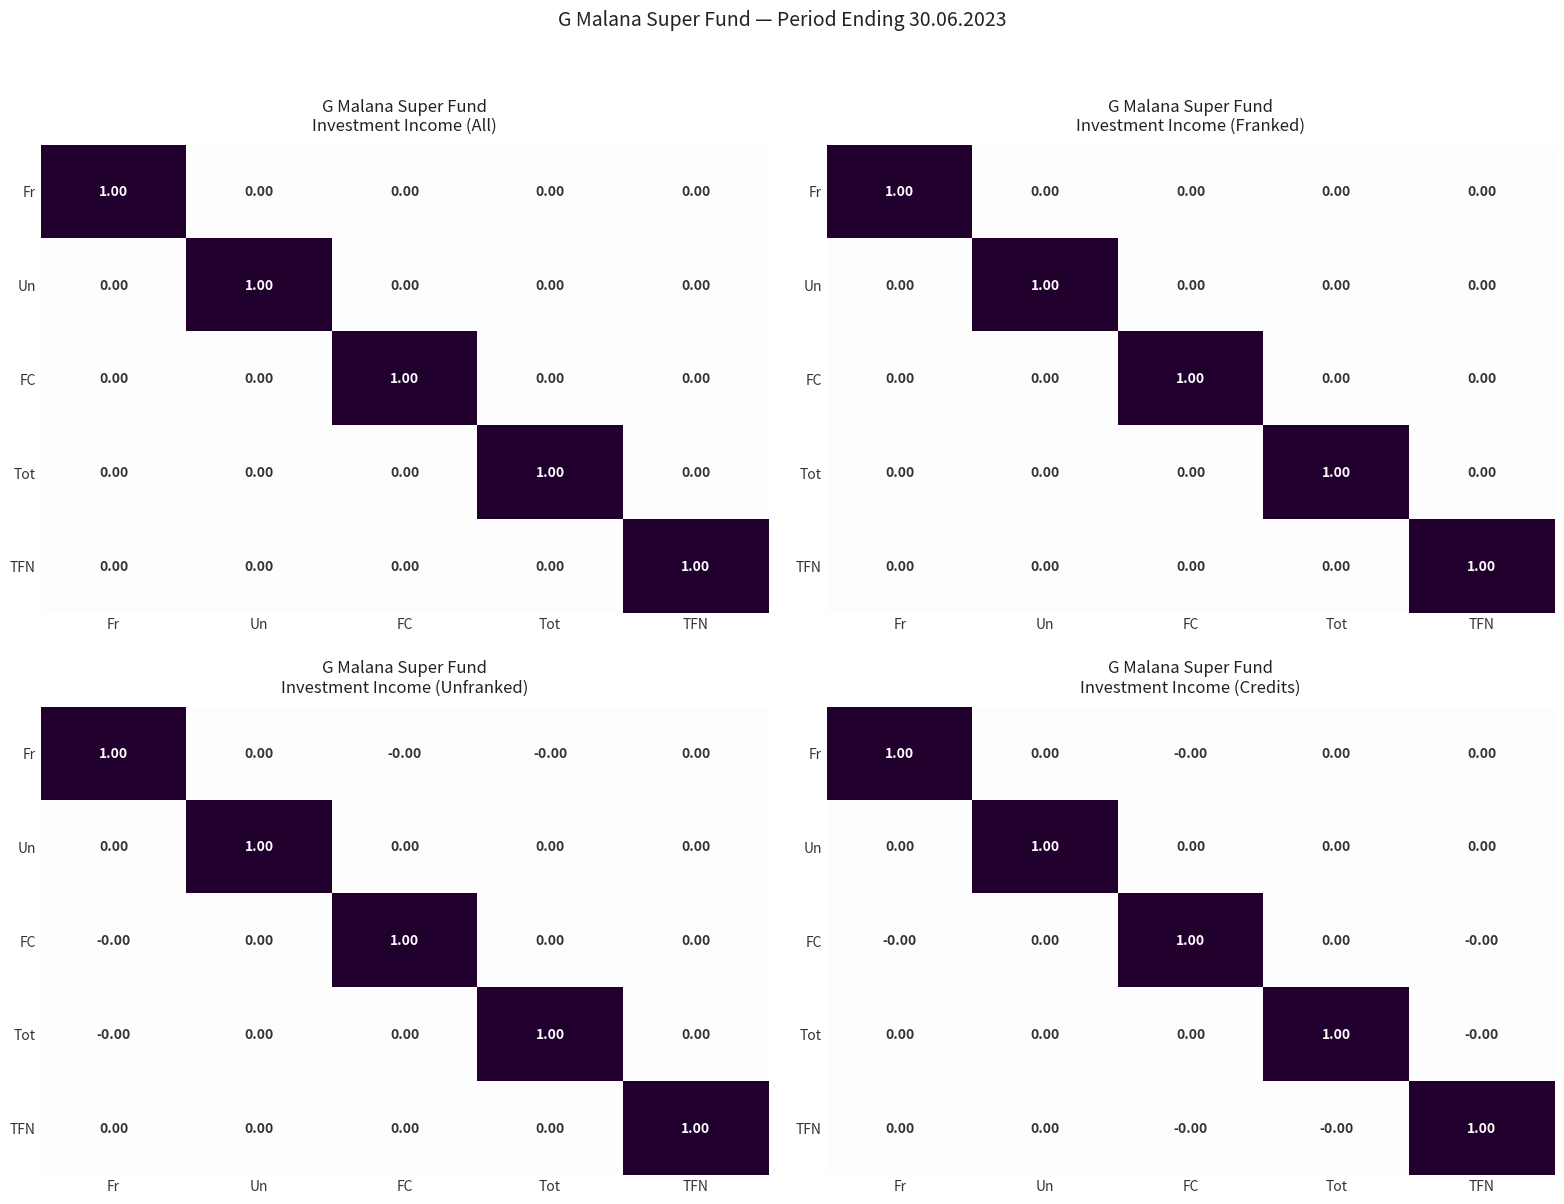

List the labels in order of Un value, smallest first.

Fr, FC, Tot, TFN, Un